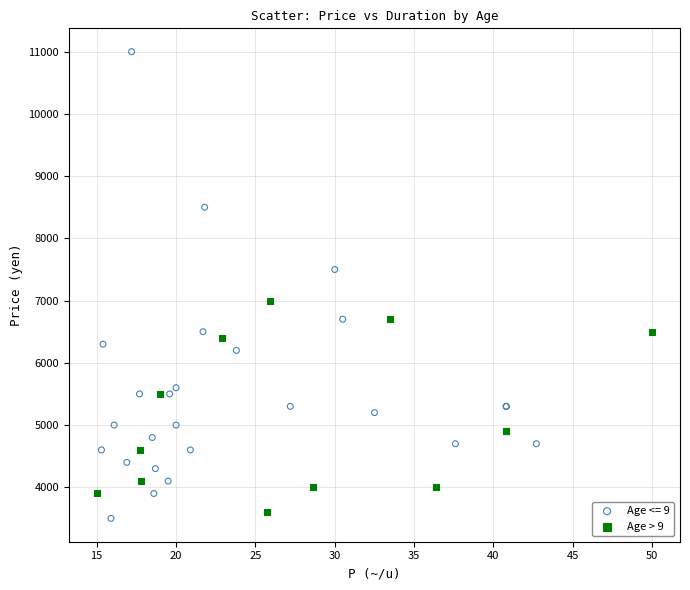

Which series contains the highest Y value?

Age <= 9